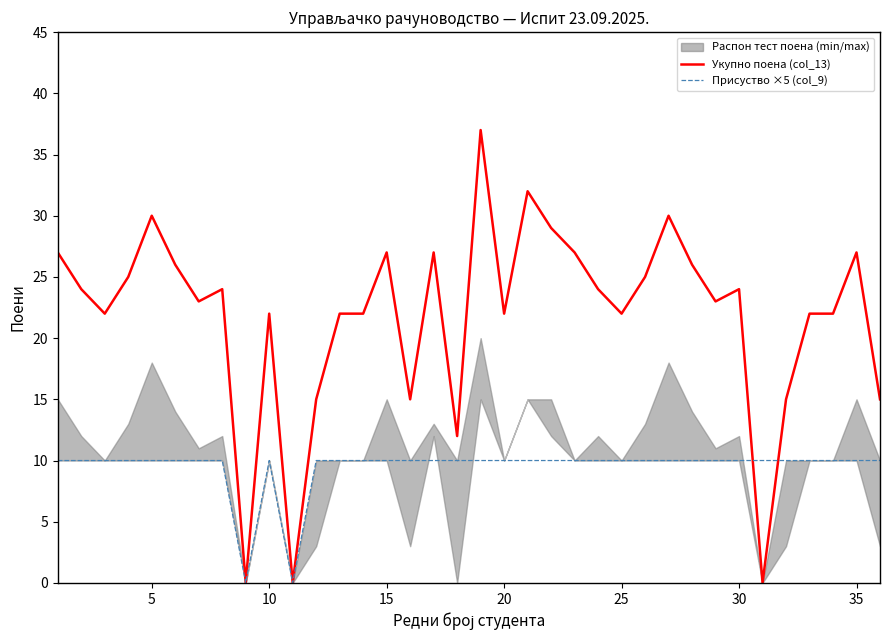

The value of Присуство ×5 (col_9) at 20 is 3. True or false?

False